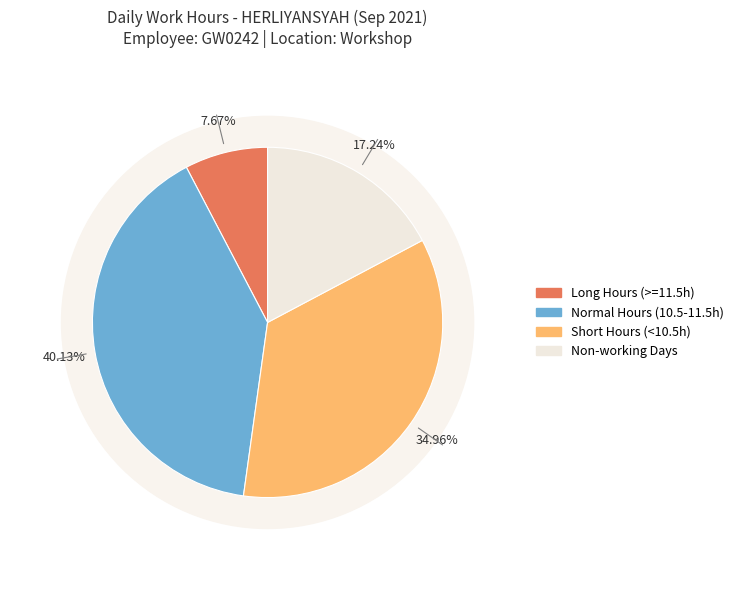

True or false: 22-Wed accounts for 1% of the total.

False